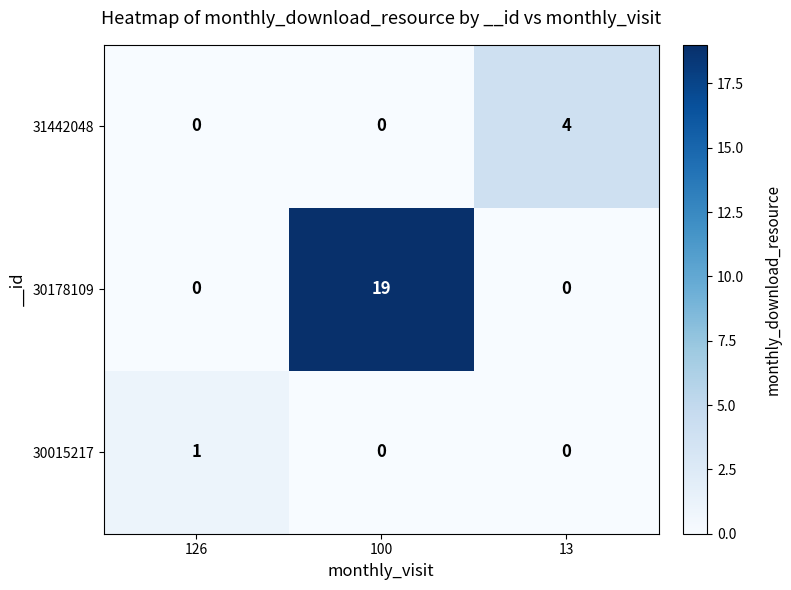

What is the spread (max minus min) of values at 100?

19